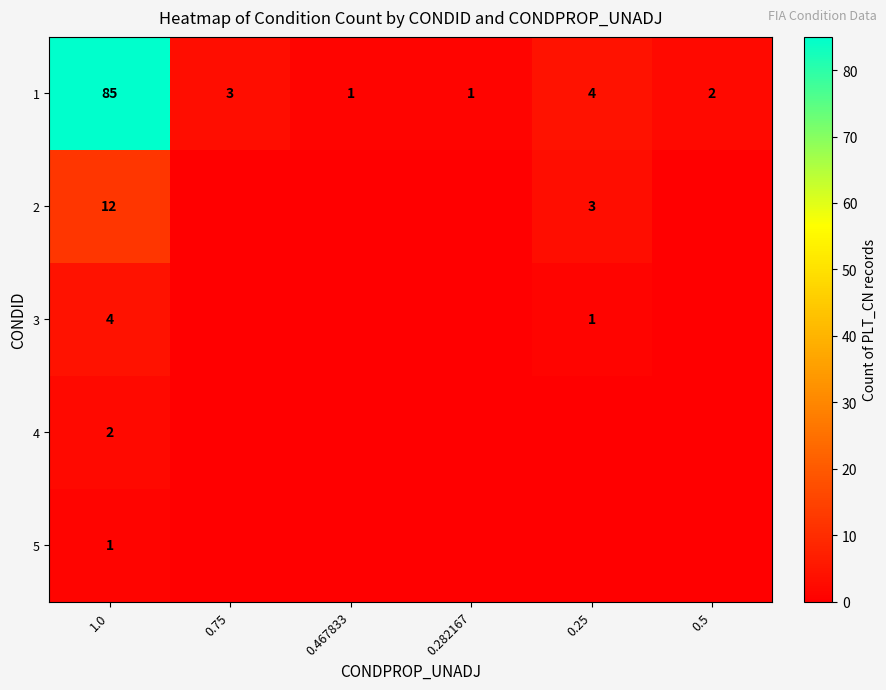

The 1 series shows 2 at 0.282167. True or false?

False